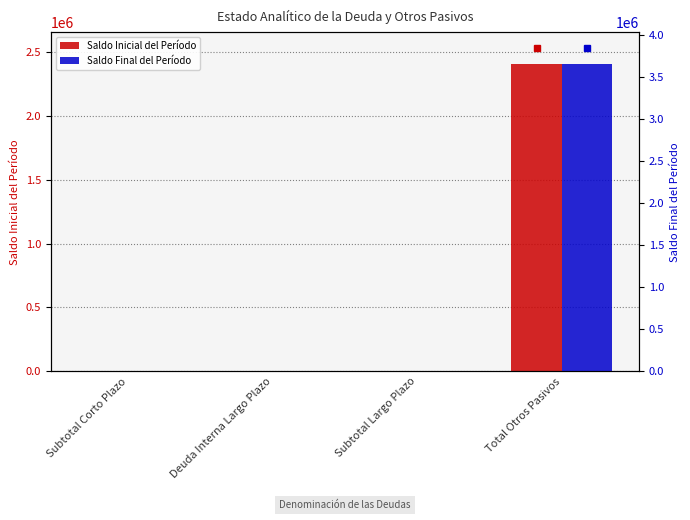

At how many categories does at least one series exceed 513502?

1